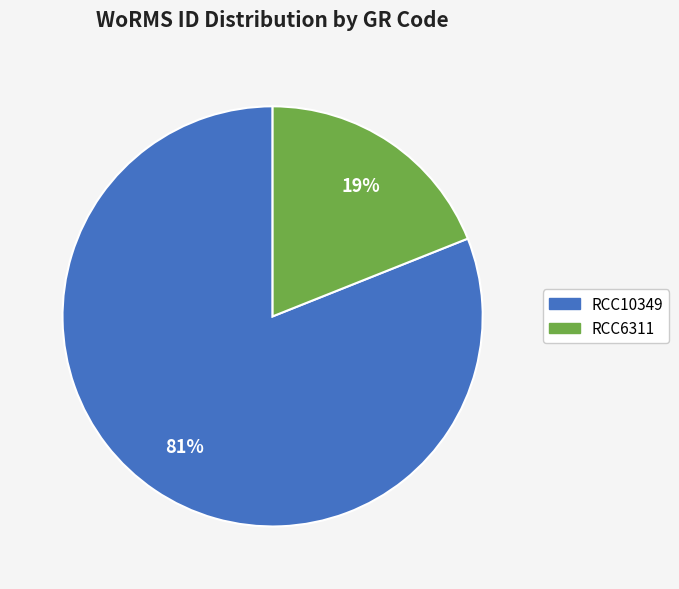

To the nearest percent, what percentage of the pie is RCC6311?

19%